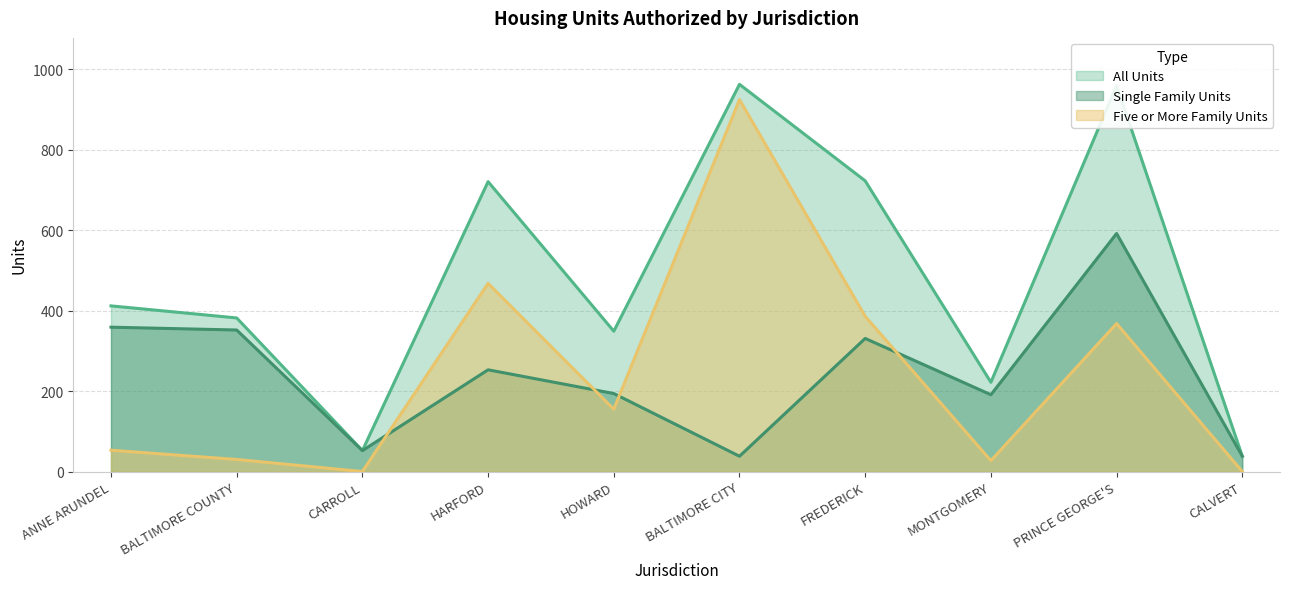

Reading left to right, list all the values displayed in this chart.

Single Family Units: ANNE ARUNDEL=359	BALTIMORE COUNTY=352	CARROLL=52	HARFORD=253	HOWARD=194	BALTIMORE CITY=38	FREDERICK=331	MONTGOMERY=191	PRINCE GEORGE'S=592	CALVERT=38
Five or More Family Units: ANNE ARUNDEL=53	BALTIMORE COUNTY=30	CARROLL=0	HARFORD=468	HOWARD=155	BALTIMORE CITY=925	FREDERICK=386	MONTGOMERY=27	PRINCE GEORGE'S=368	CALVERT=0
All Units: ANNE ARUNDEL=412	BALTIMORE COUNTY=382	CARROLL=52	HARFORD=721	HOWARD=349	BALTIMORE CITY=963	FREDERICK=723	MONTGOMERY=222	PRINCE GEORGE'S=960	CALVERT=38